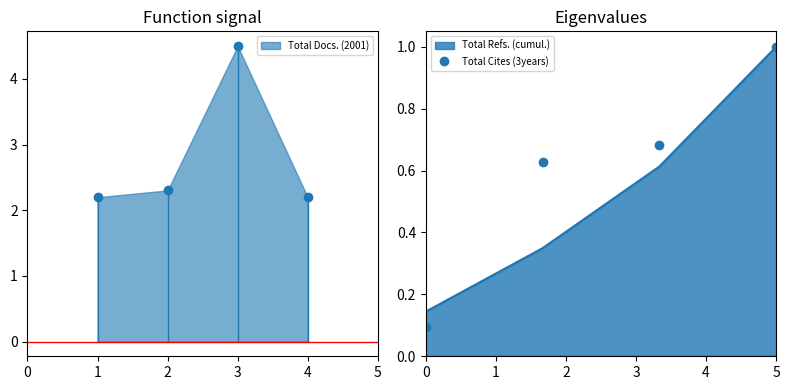

What is the minimum value for Total Docs. (2001)?

2.2